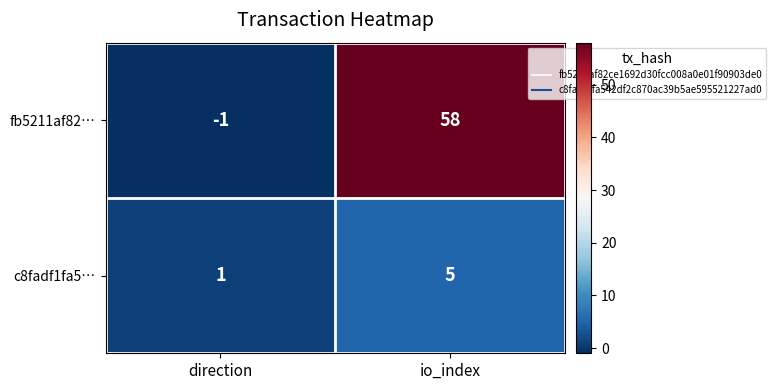

What is the difference between the maximum and minimum values in the fb5211af82… series?

59